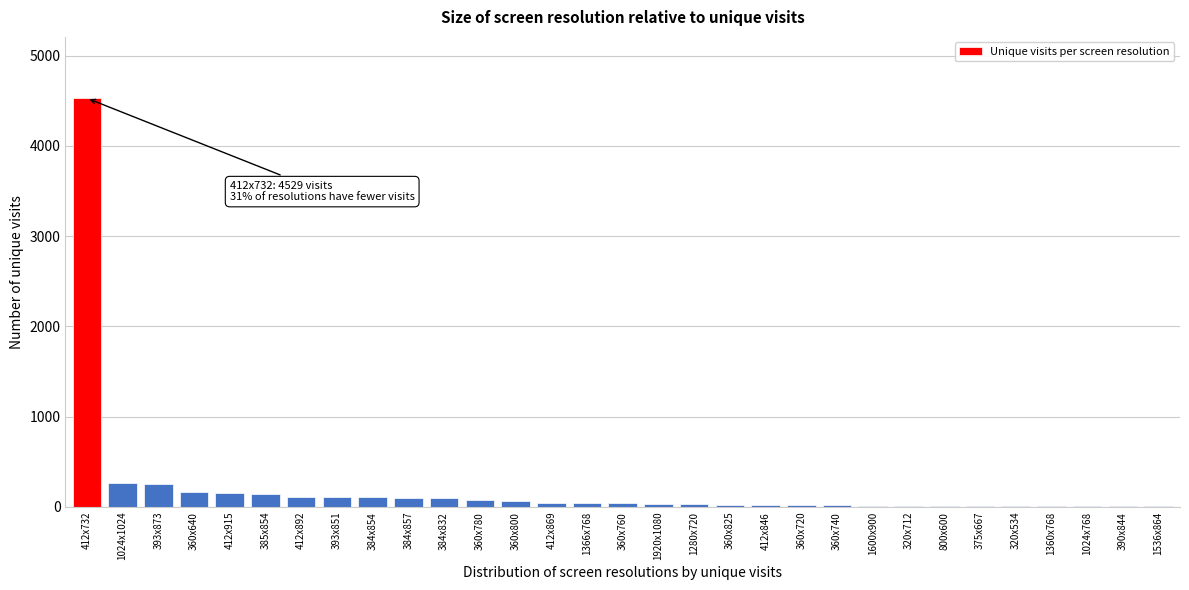

What is the sum of all values?

6573